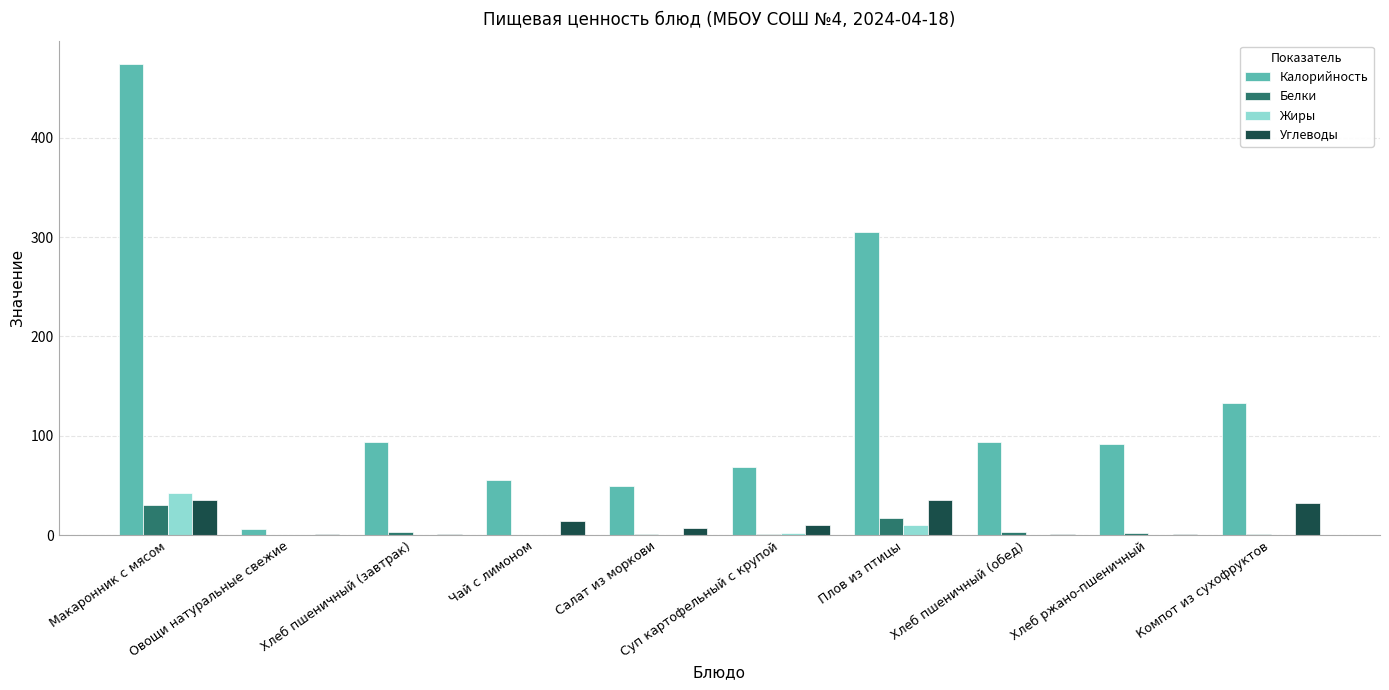

Which series changed the most between Суп картофельный с крупой and Плов из птицы?

Калорийность